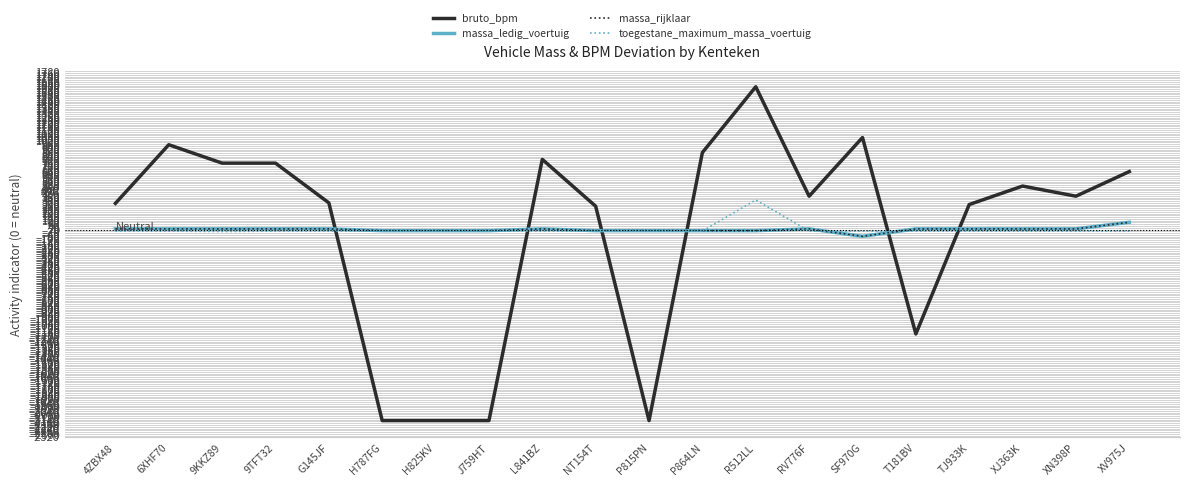

Is this an area chart (filled region under the line)?

No